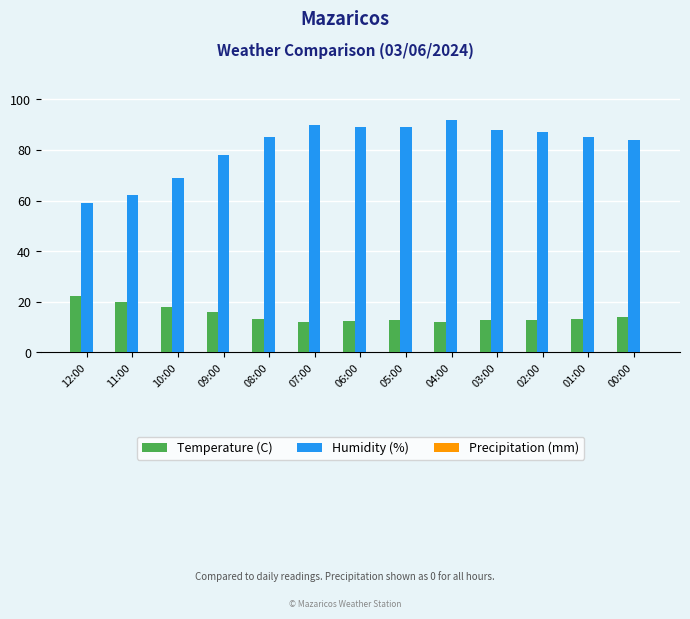

What is the difference between the maximum and minimum values in the Humidity (%) series?

33.0